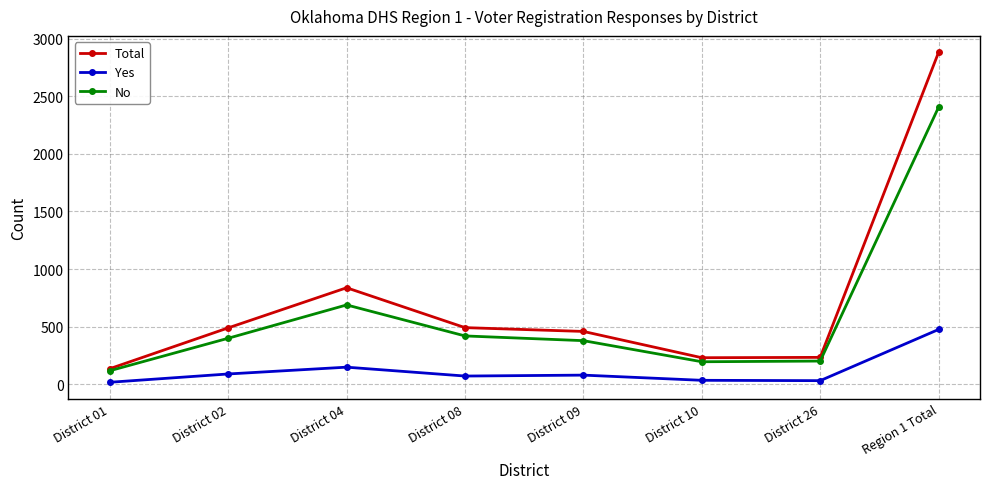

What is the label of the 2nd point from the right?

District 26